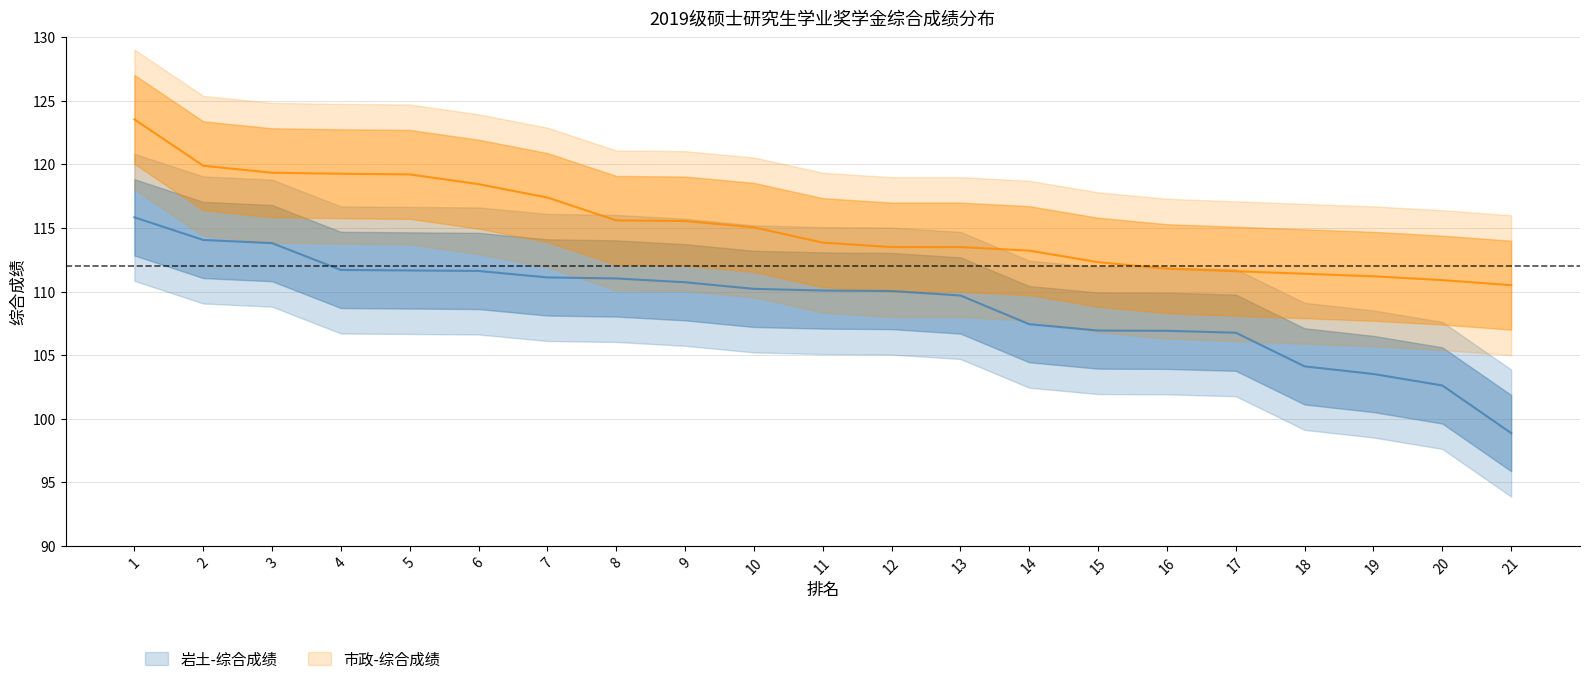

Which has a higher value, 10 or 6?

6